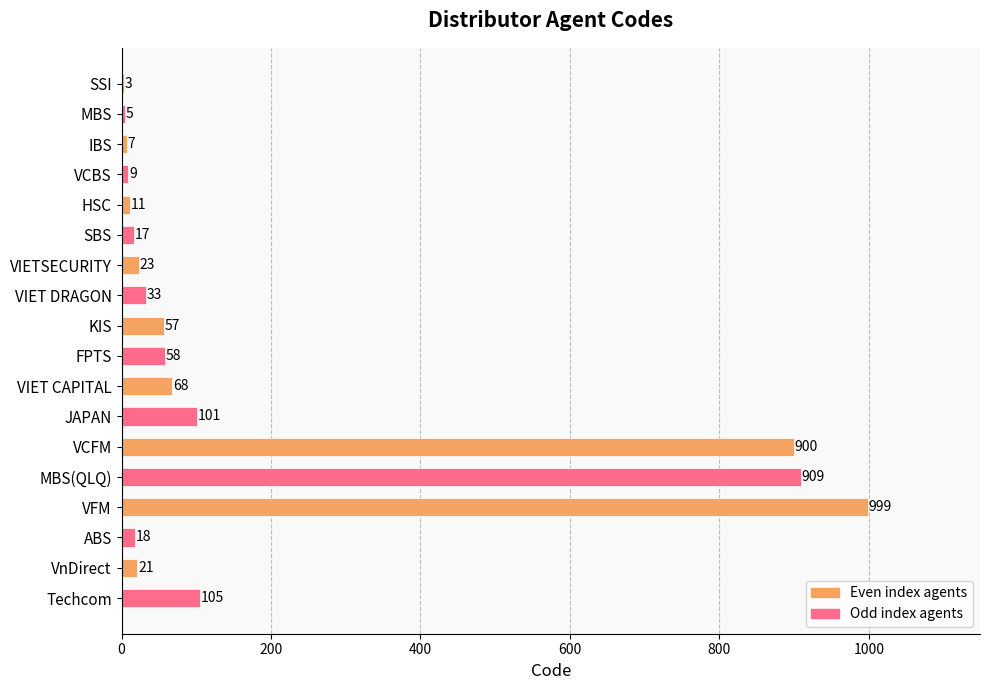

Approximately how many times larger is the value at VFM compared to FPTS?

17.2